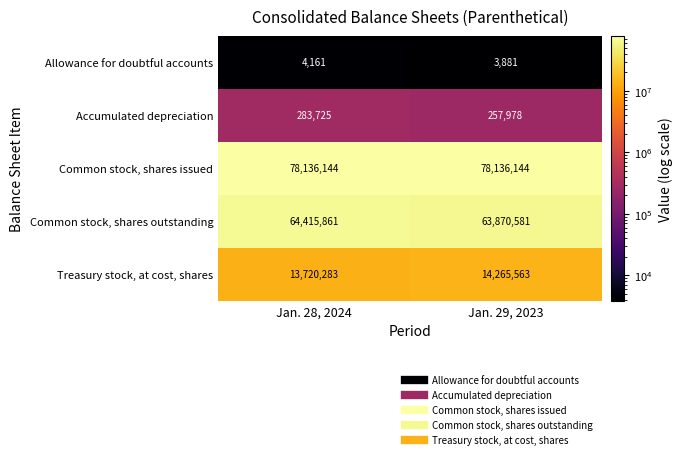

What is the average value of the Common stock, shares outstanding series?

64143221